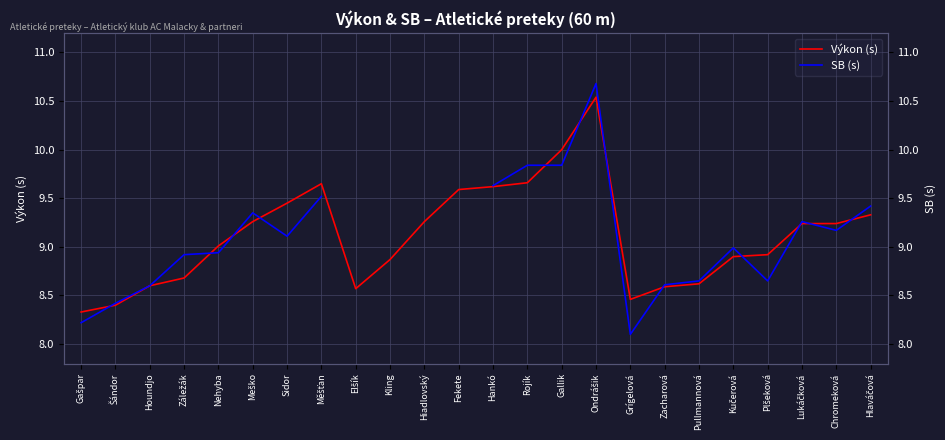

What is the maximum value shown in the chart?

10.7